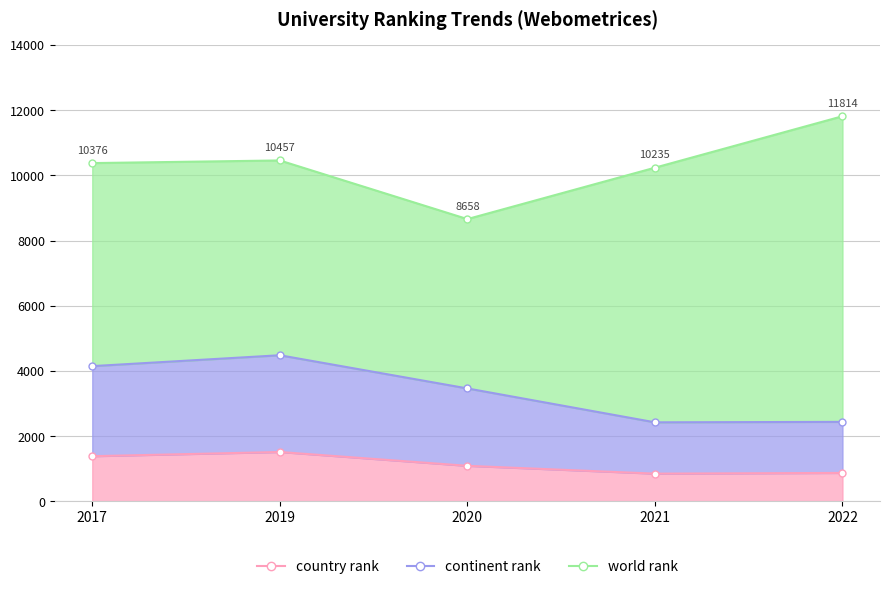

Does the chart have visible grid lines?

Yes